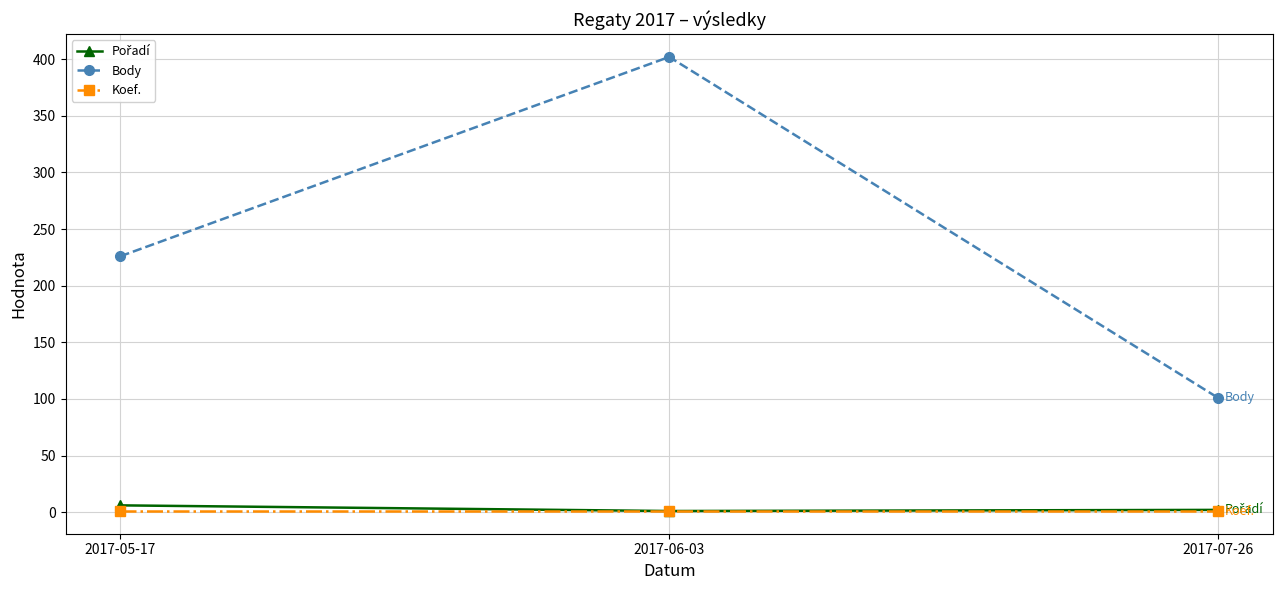

What is the label of the 3rd point from the left?

2017-07-26